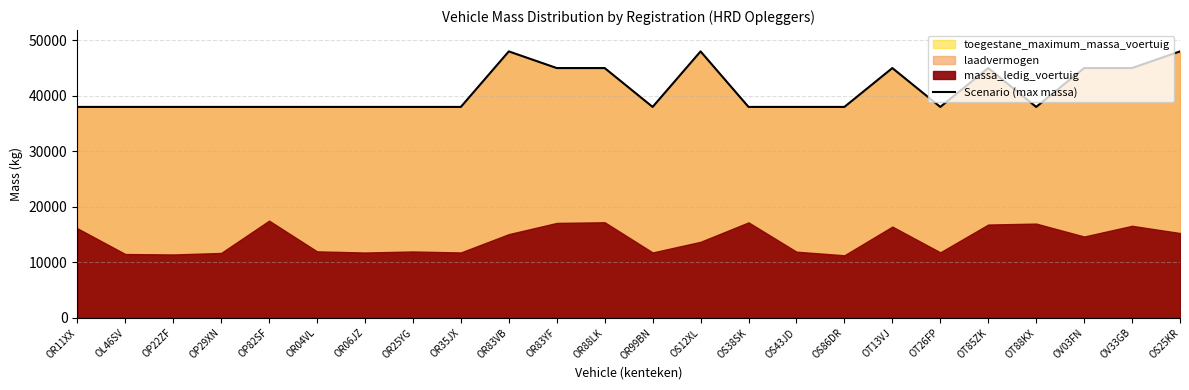

Approximately how many times larger is the value at OR83YF compared to OP22ZF?

1.2